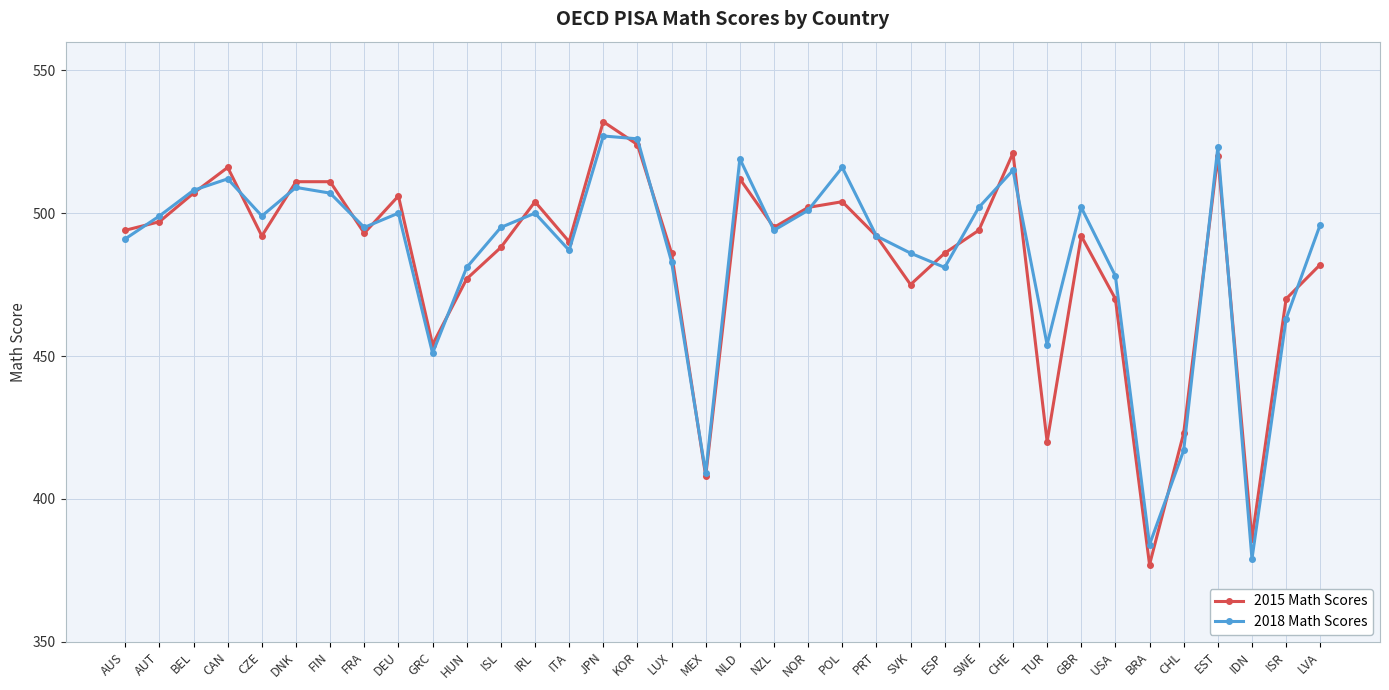

What is the label of the 4th point from the right?

EST